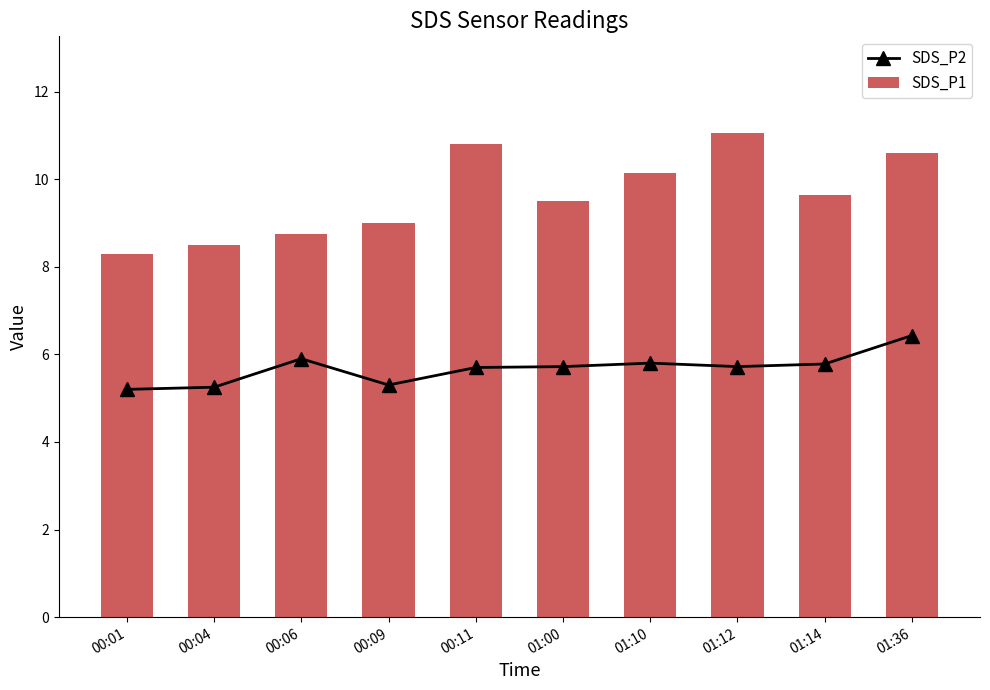

What is the difference between the SDS_P2 values at 00:06 and 01:36?

0.5